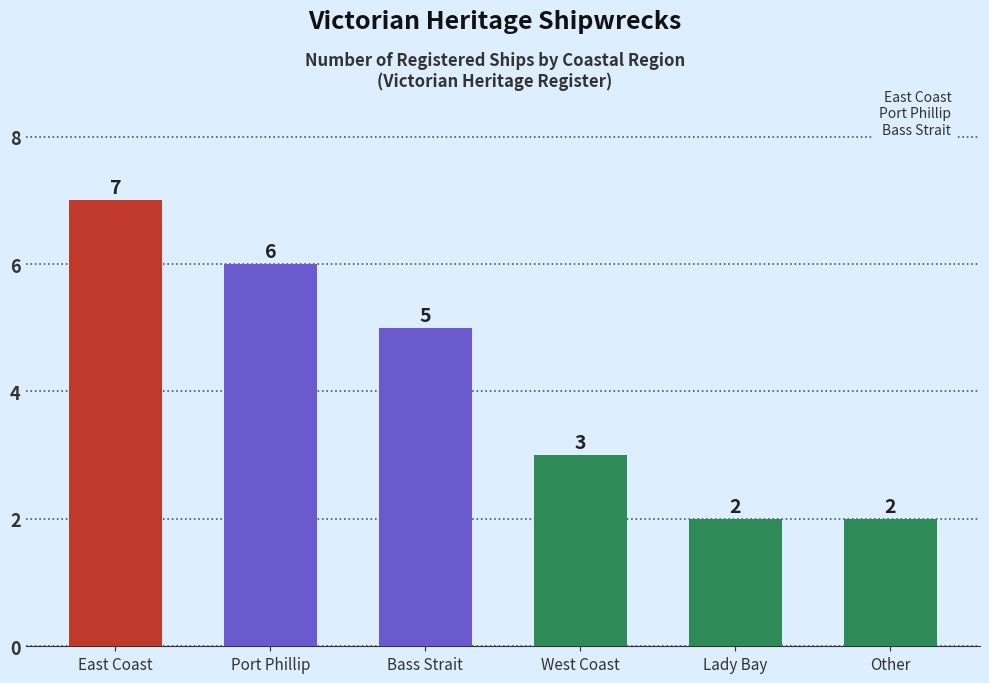

Between Port Phillip and West Coast, which is larger?

Port Phillip